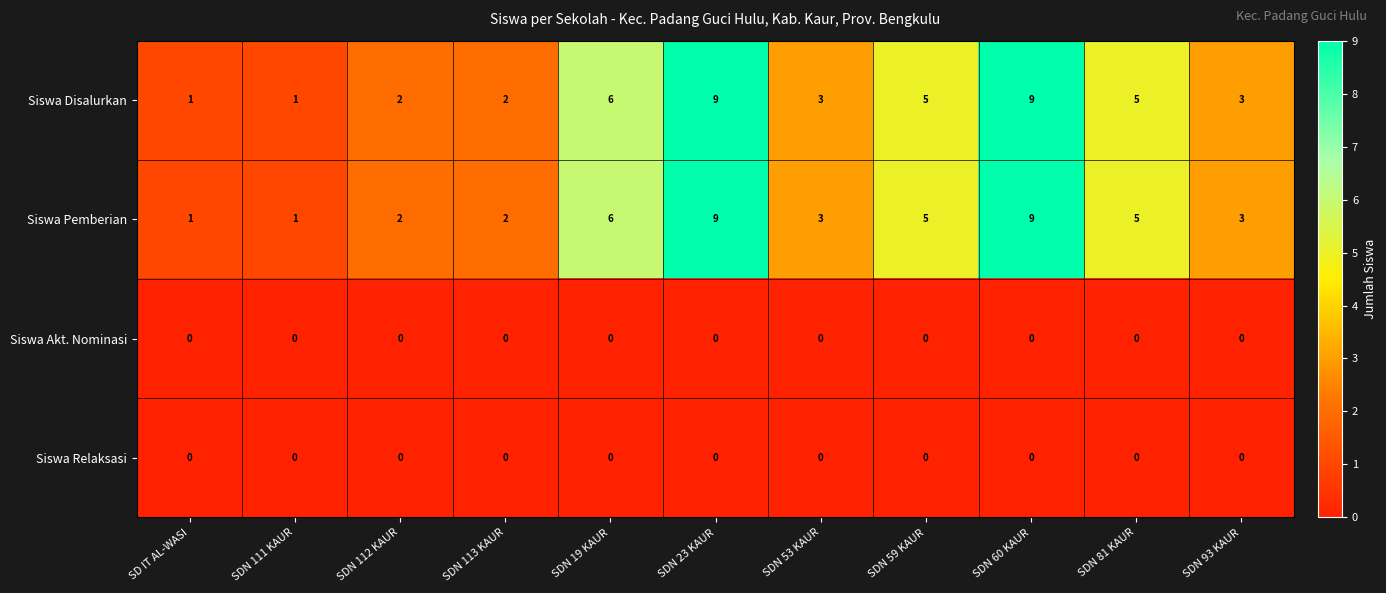

Is the value of Siswa Akt. Nominasi at SDN 60 KAUR greater than the value of Siswa Pemberian at SDN 23 KAUR?

No